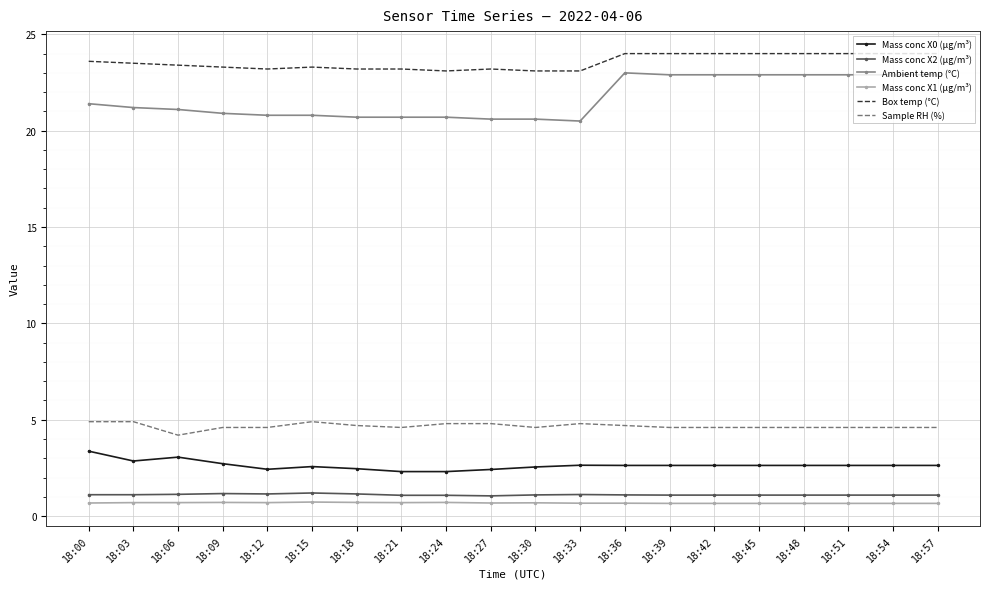

What is the total value across all series at 18:39?

55.9